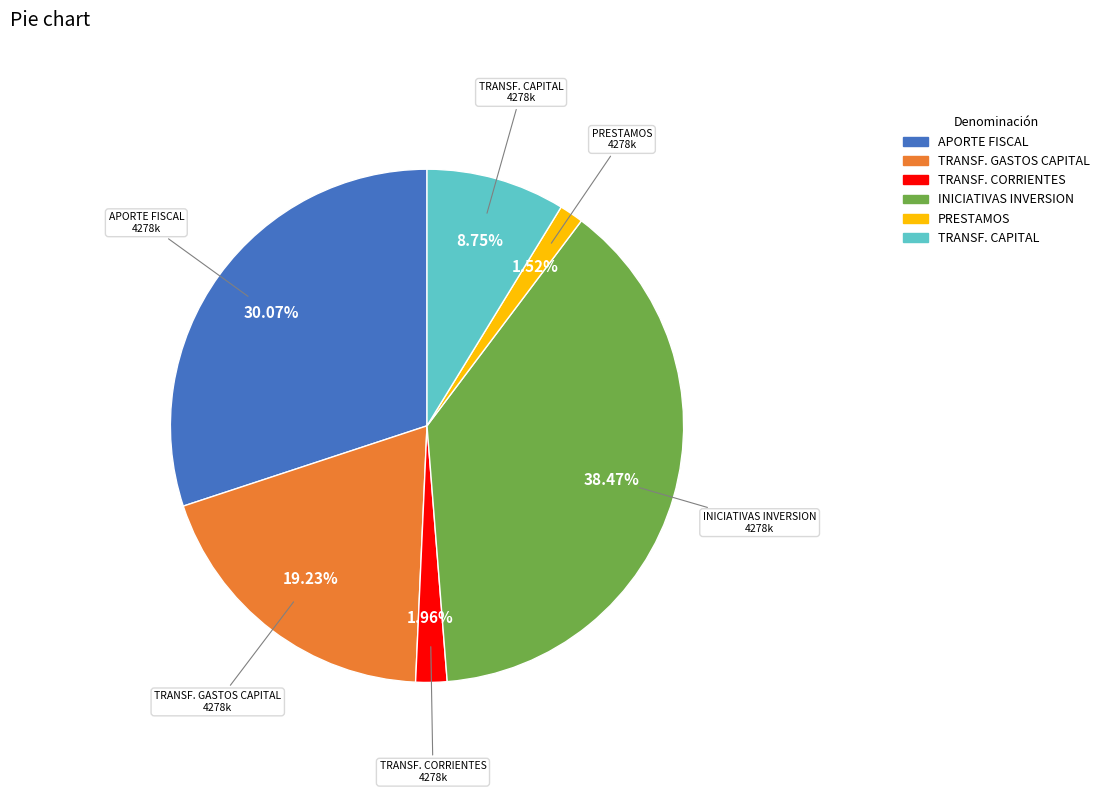

To the nearest percent, what is the average slice percentage?

17%